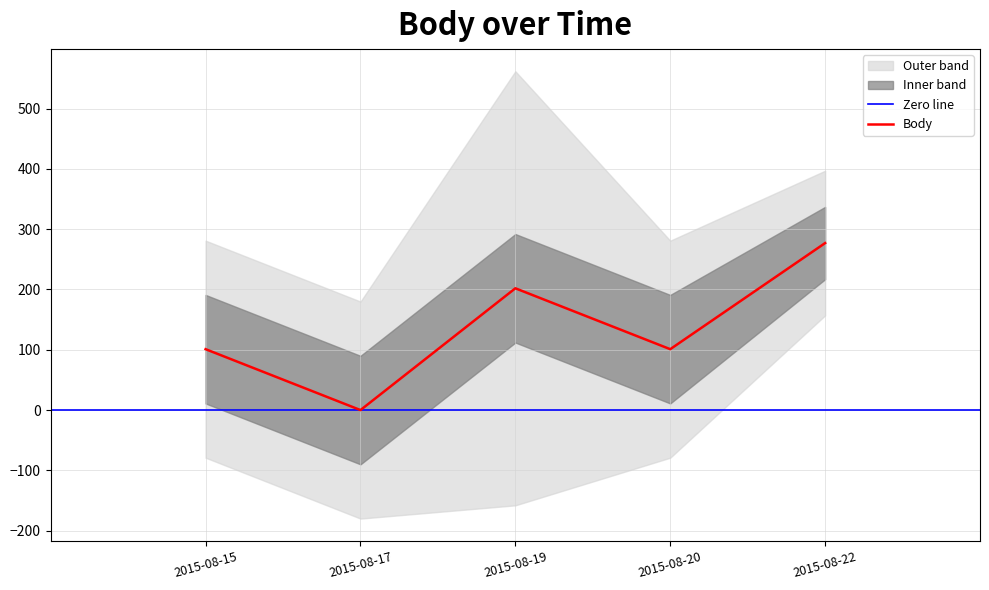

Which category has the lowest value in the Body series?

2015-08-17